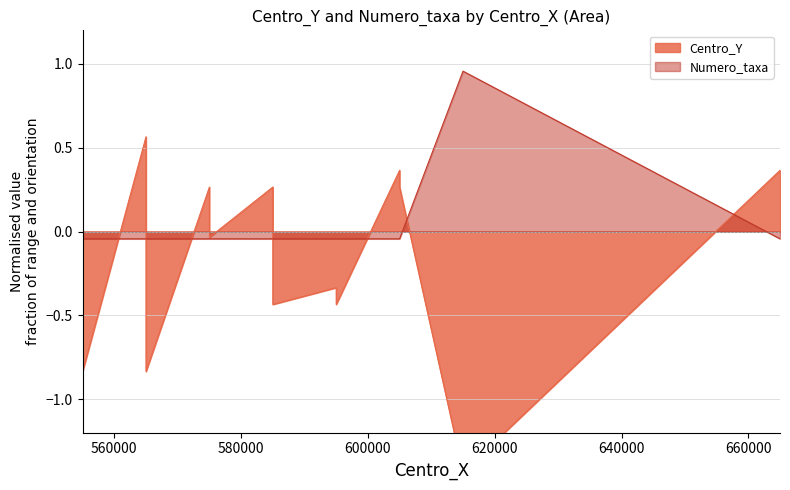

Which series has the largest total across all categories?

Numero_taxa